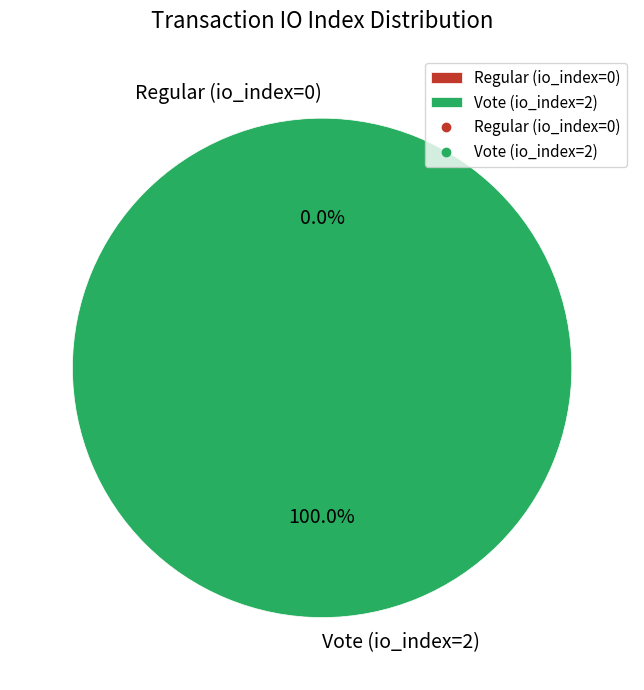

Which slice is the smallest?

Regular (io_index=0)